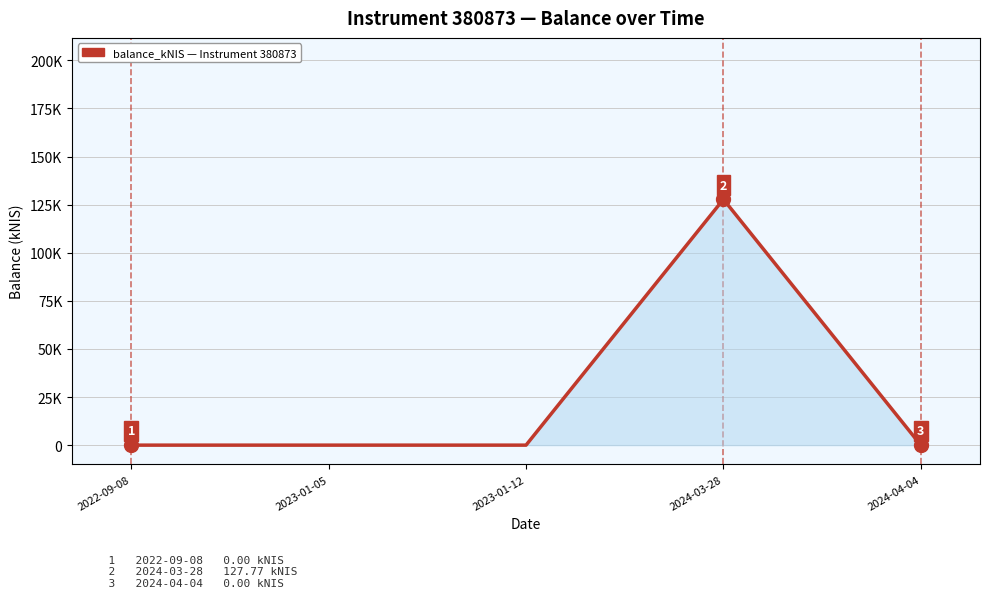

True or false: the data shows 127.8 at 2024-03-28.

True